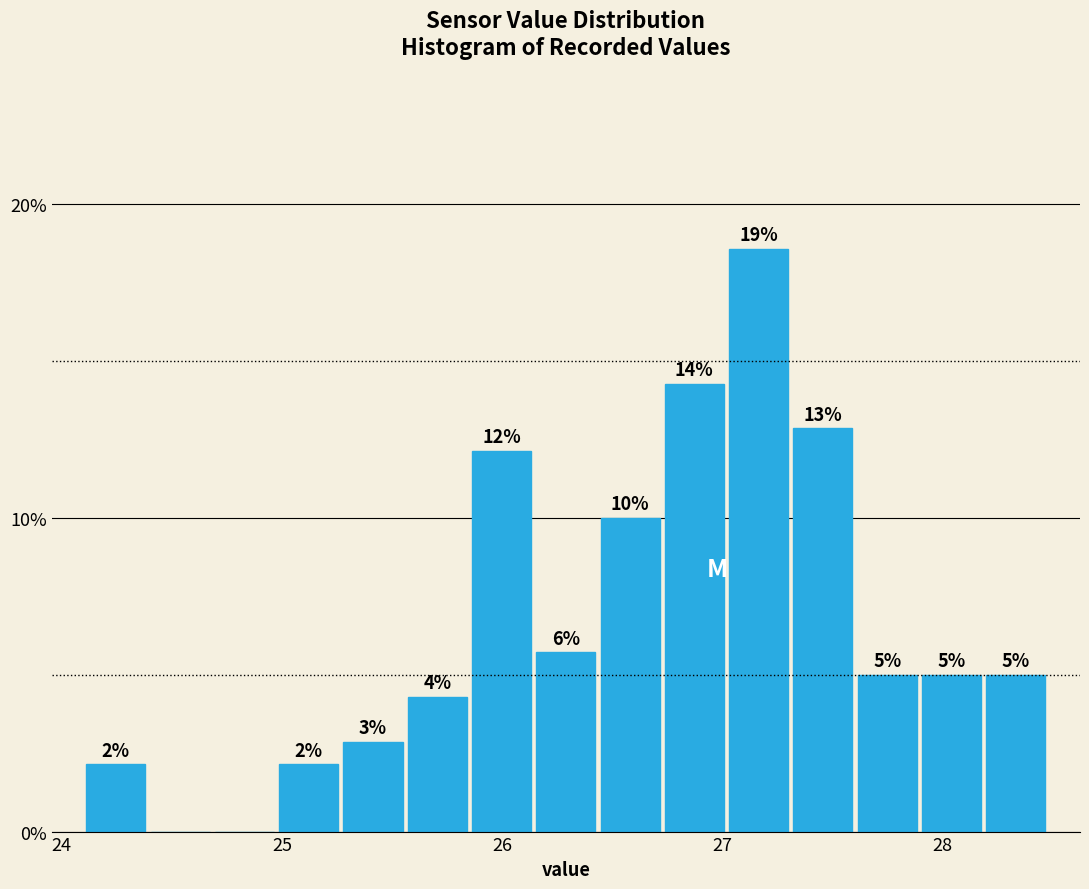

Read against the x-axis, roughly where is the centre of the tallest bar?

27.2